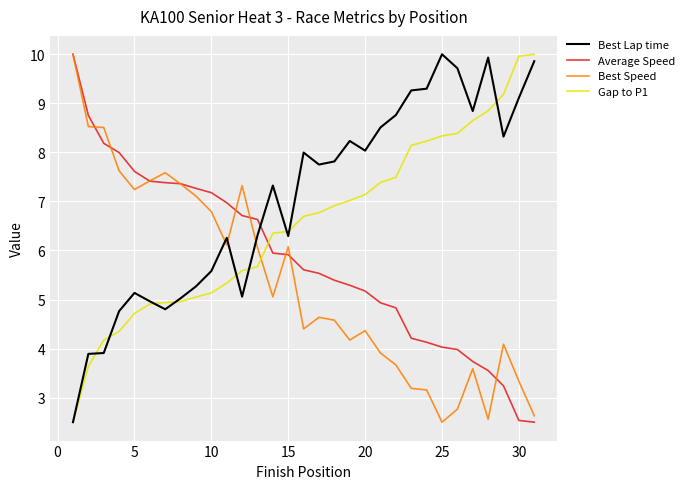

What is the lowest value of the Average Speed series?

2.5